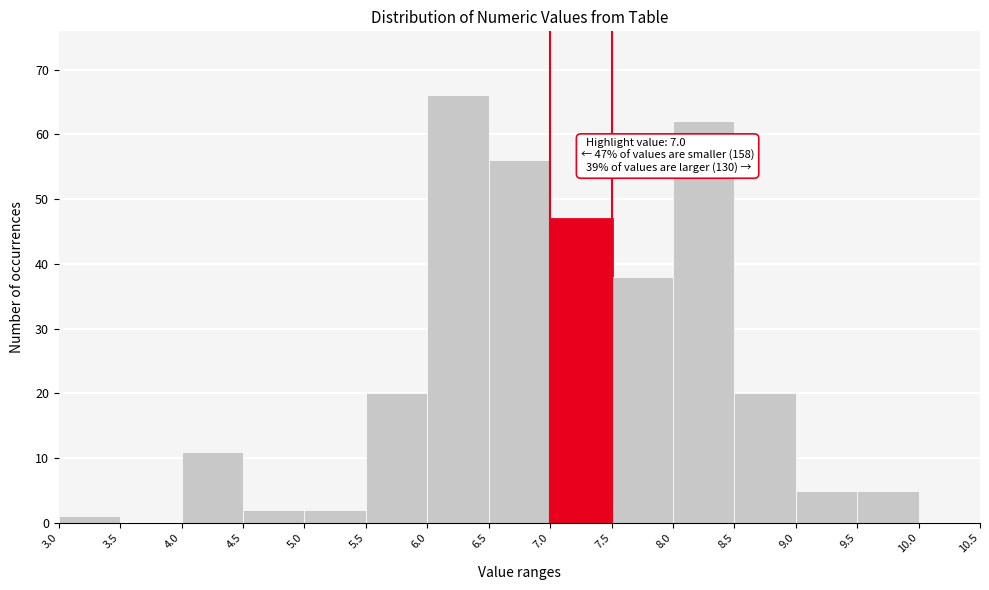

Over which range of the x-axis is the bar tallest?

6.0 to 6.5